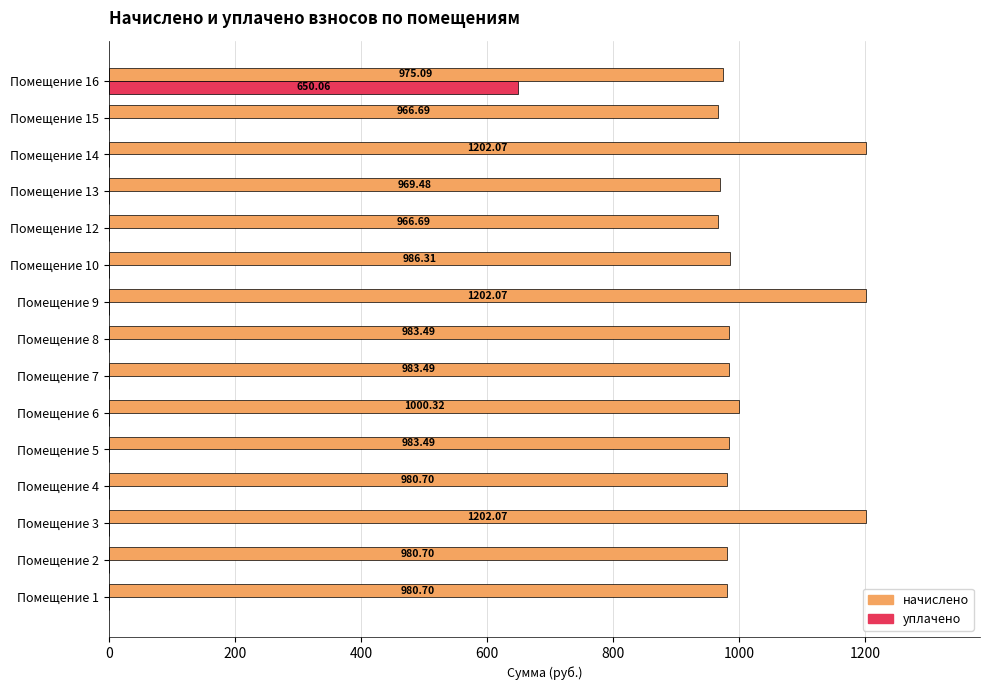

What is the sum of all начислено values?

15363.4